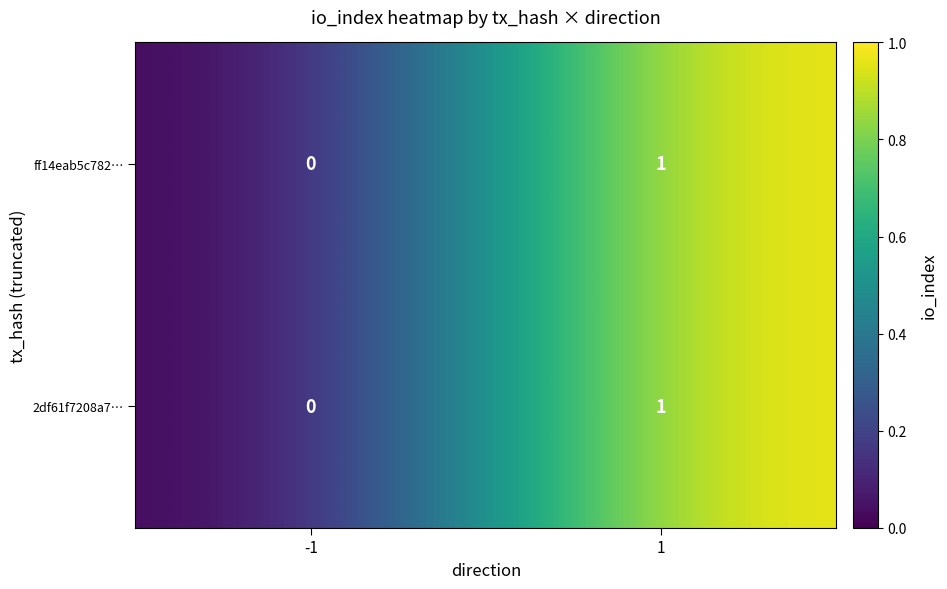

The ff14eab5c782… series shows 0 at -1. True or false?

True